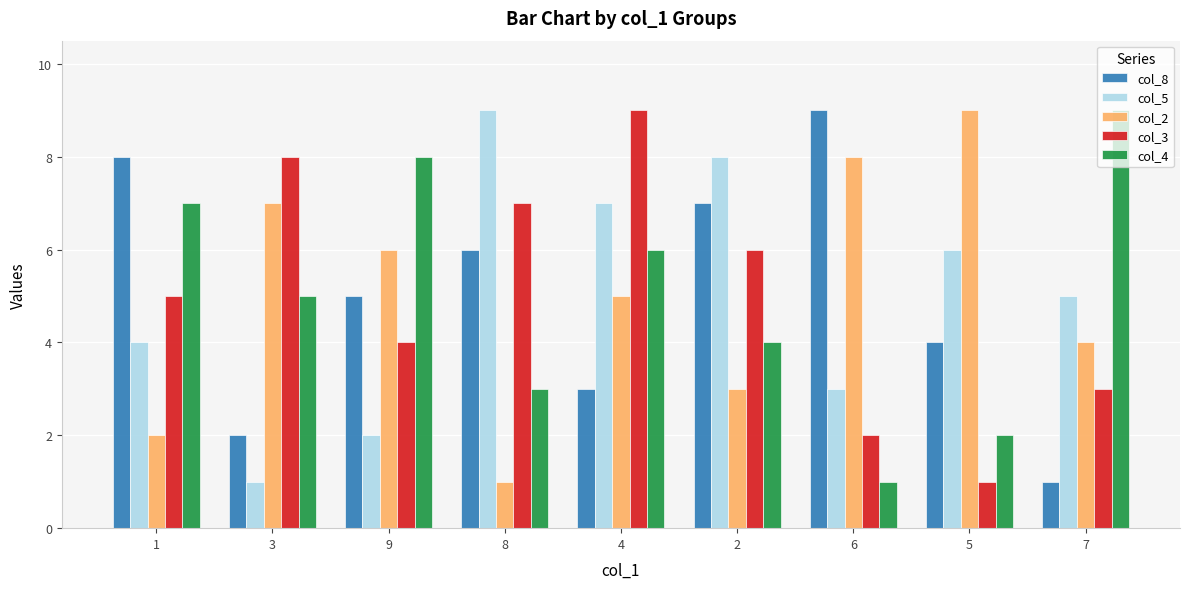

What is the sum of the col_2 values at 1 and 8?

3